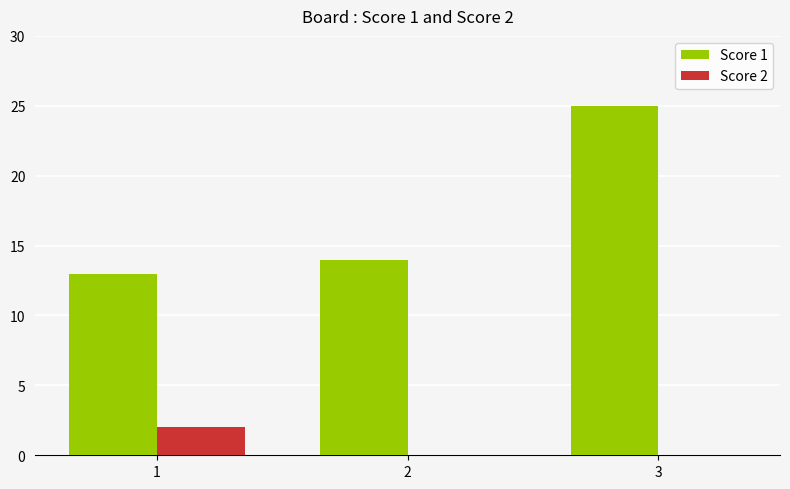

Count the number of categories in the chart.

3